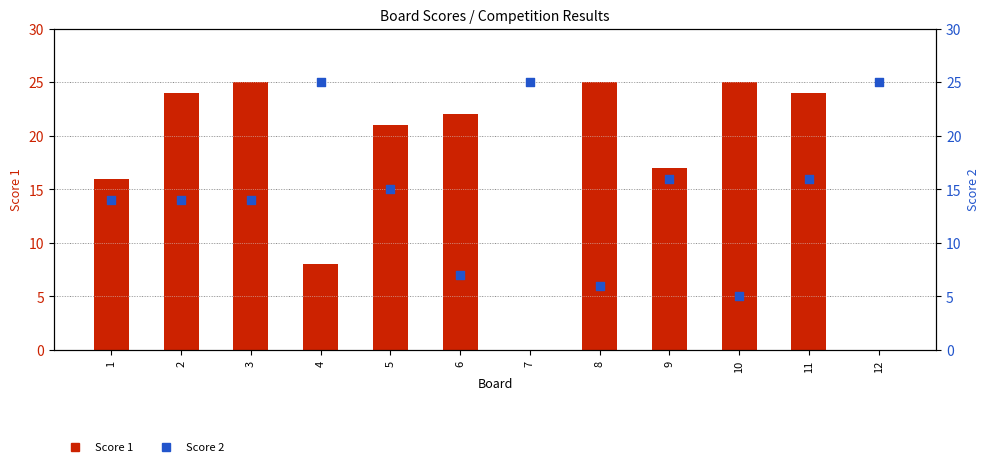

Which series has the largest Y range (max minus min)?

Score 1